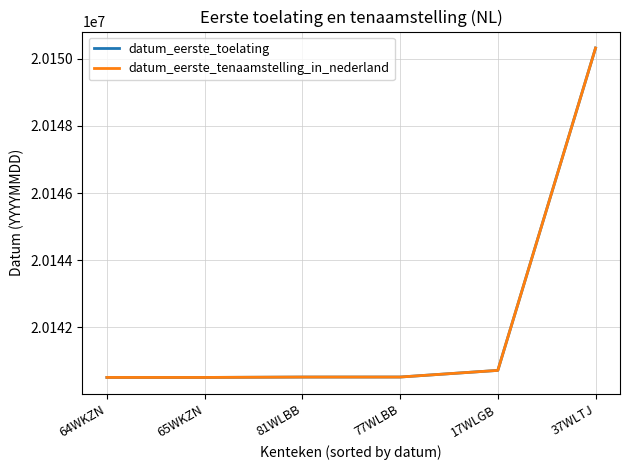

True or false: datum_eerste_toelating and datum_eerste_tenaamstelling_in_nederland intersect in this chart.

False